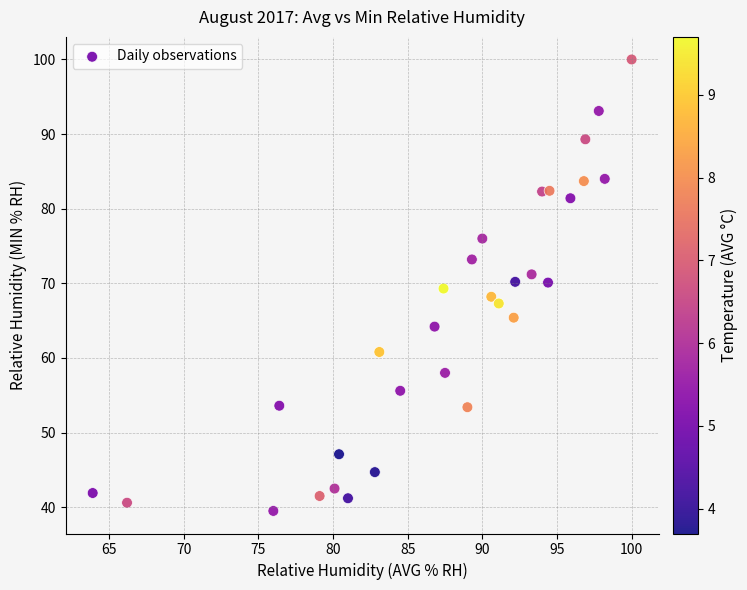

What is the range of X values (max minus min)?

36.1